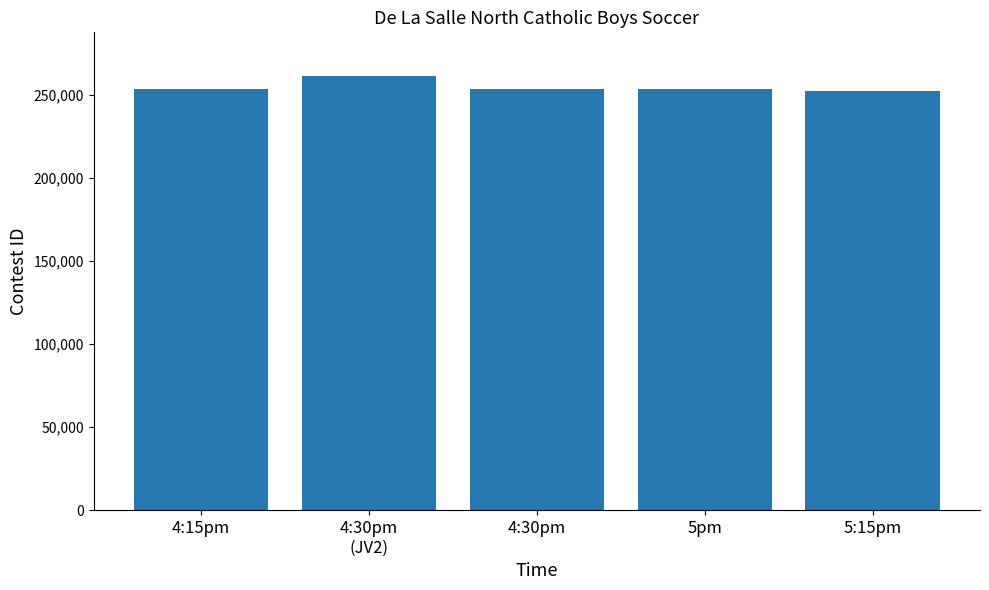

Is it true that the value at 5pm is 62853?

False